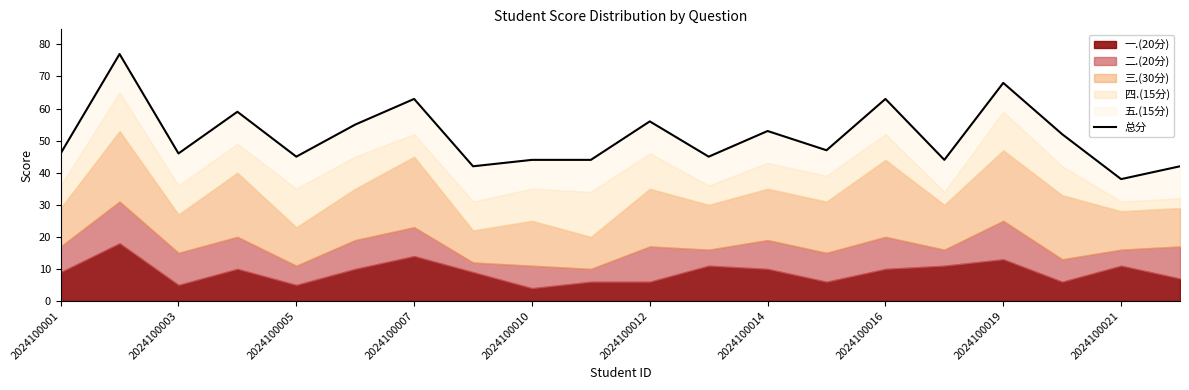

How many lines are shown in the chart?

1